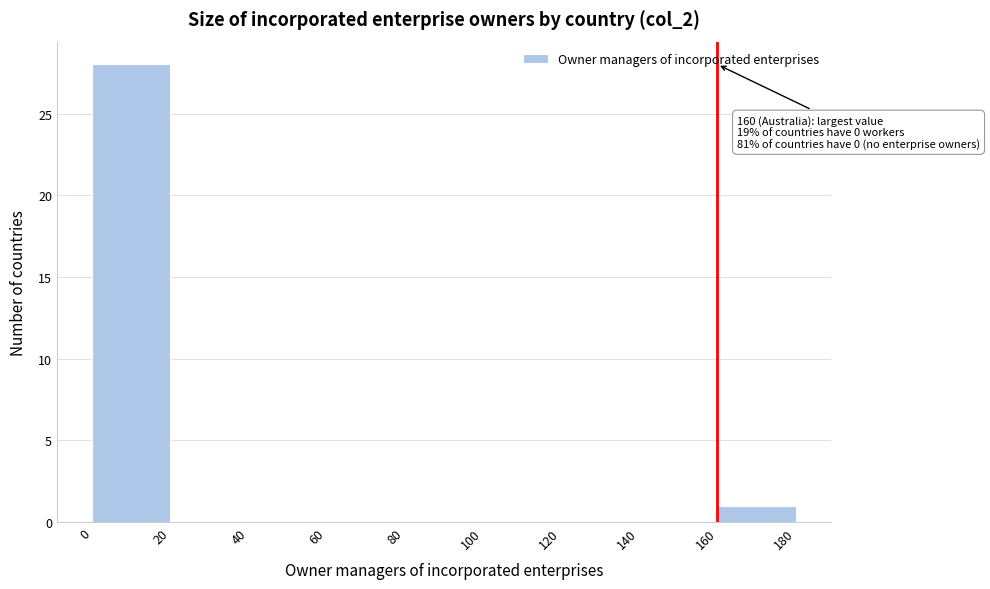

Which range on the x-axis has the tallest bar?

0 to 20